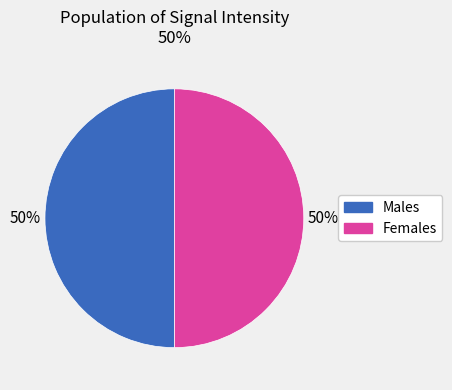

How many segments does this pie chart have?

2